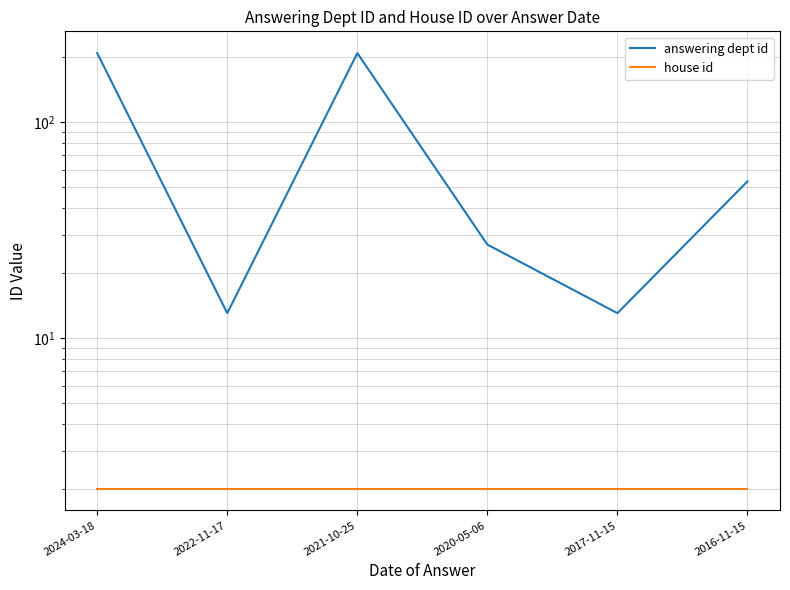

Between 2022-11-17 and 2021-10-25, which series saw the biggest shift?

answering dept id